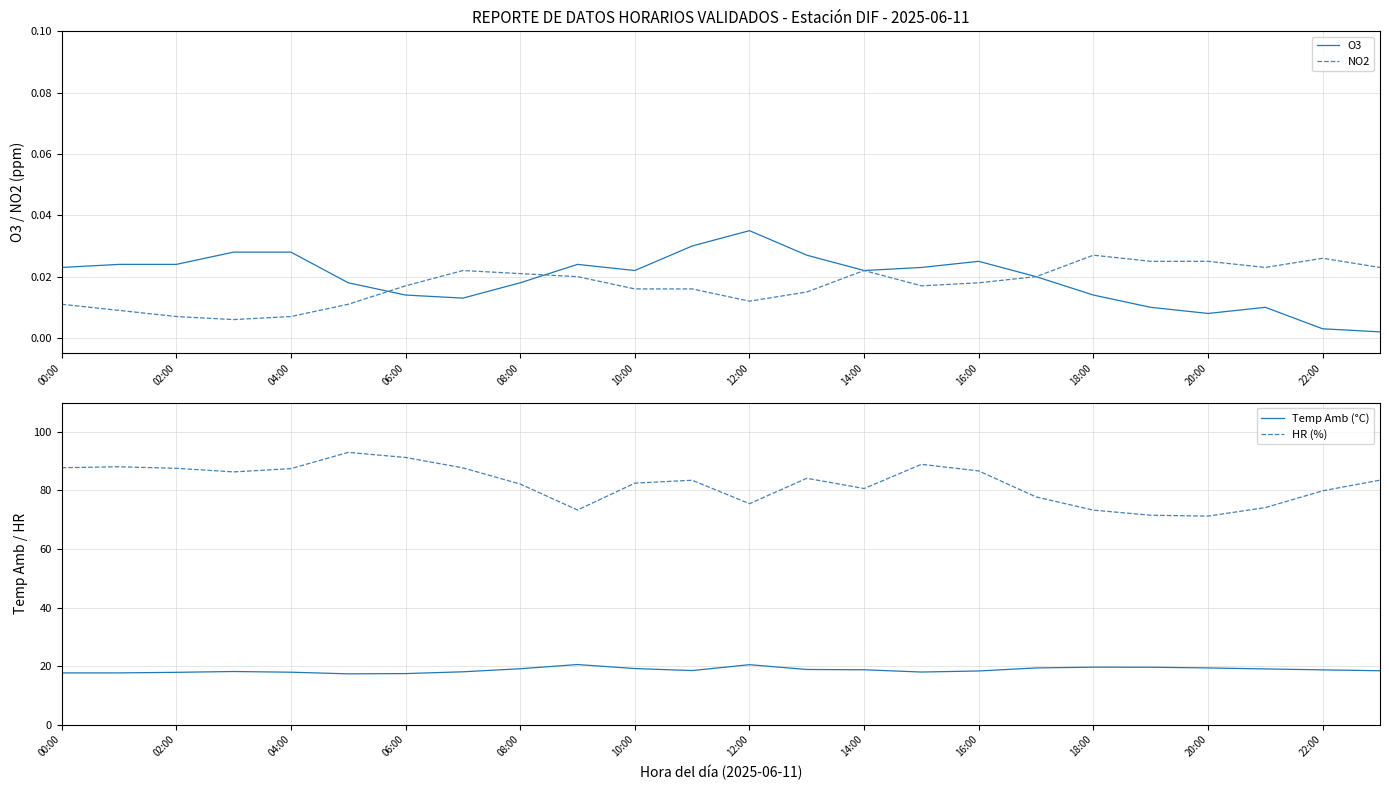

True or false: Temp Amb (°C) and HR (%) intersect in this chart.

False